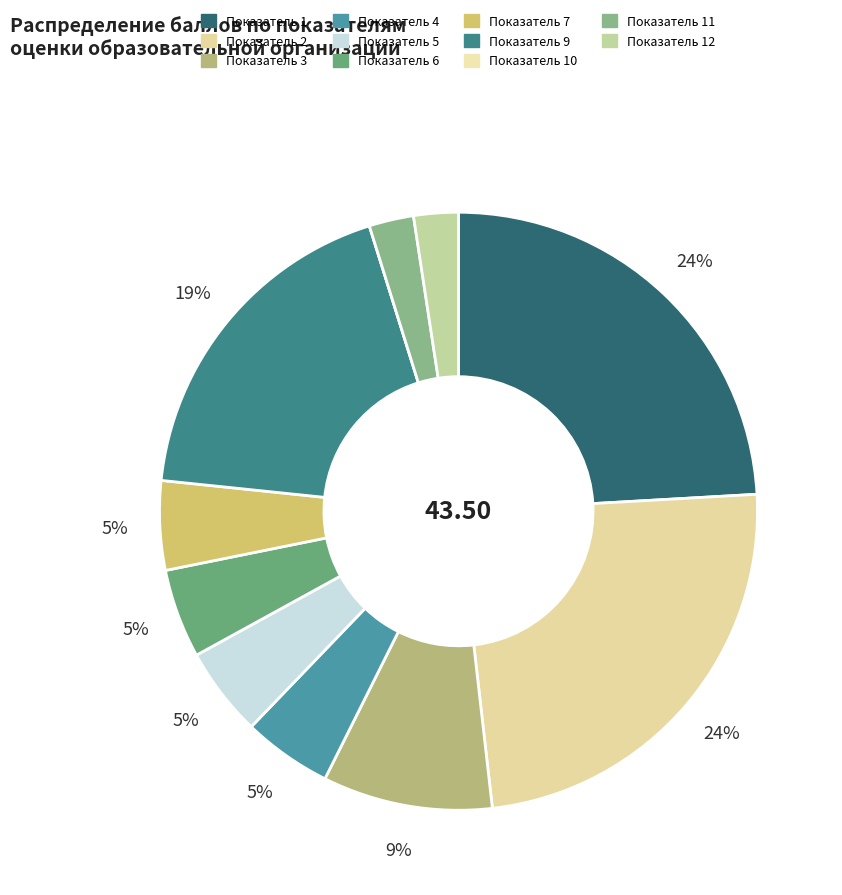

Which category has the smallest portion of the pie?

10